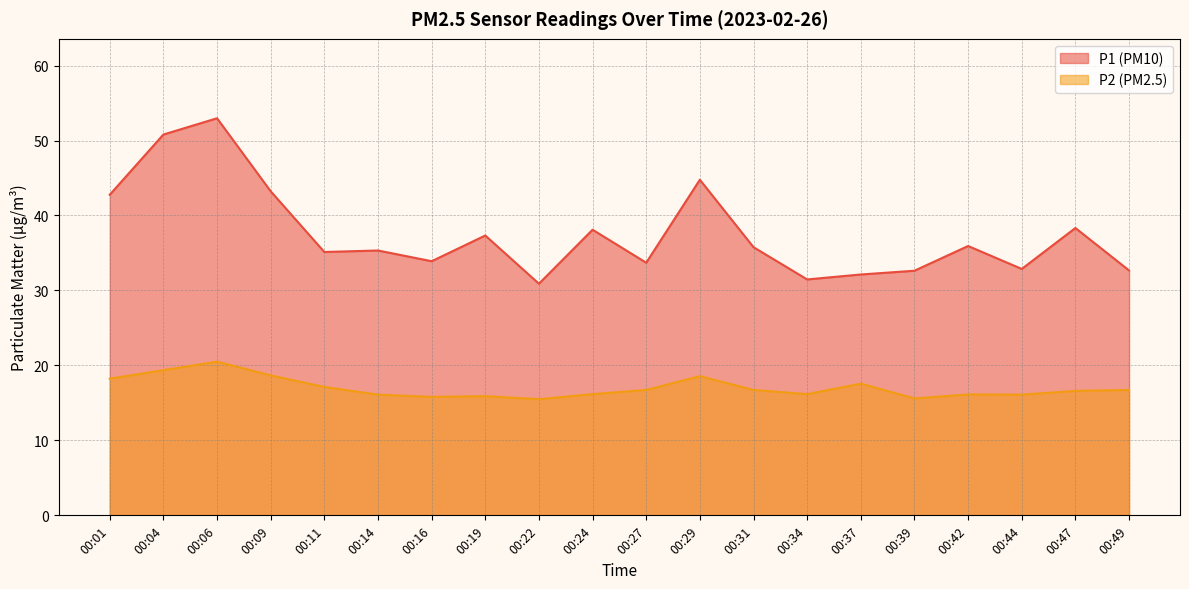

At which category does P2 reach its first local peak?

00:06